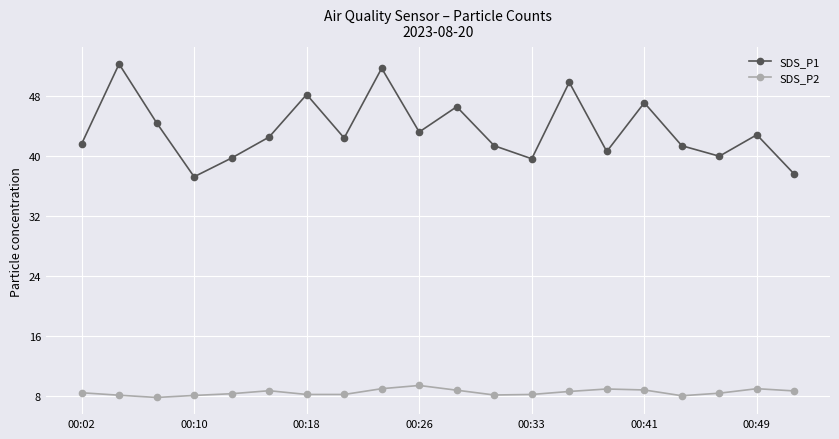

Which series has the largest total across all categories?

SDS_P1